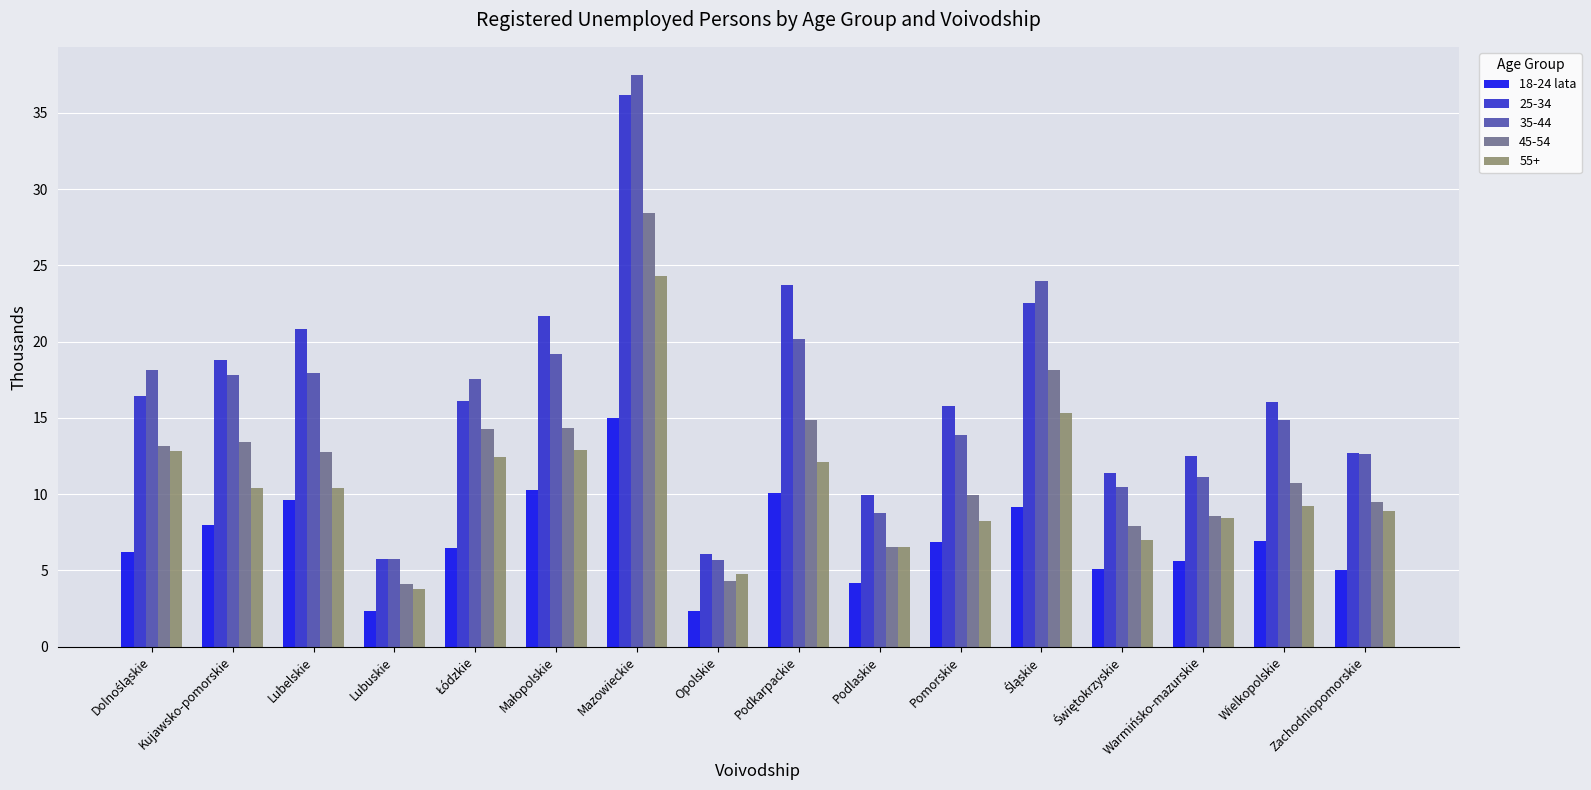

What is the smallest value displayed?

2.3